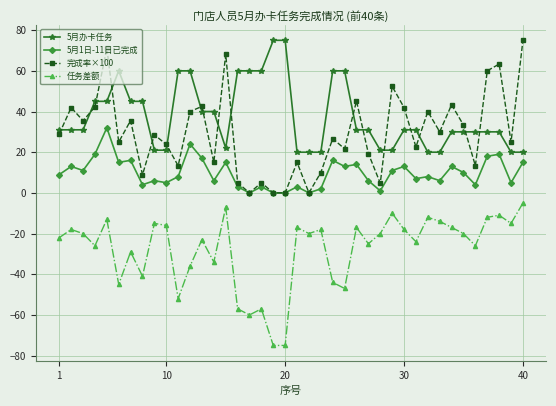

True or false: 任务差额 has more than 2 points higher than both neighbors.

True